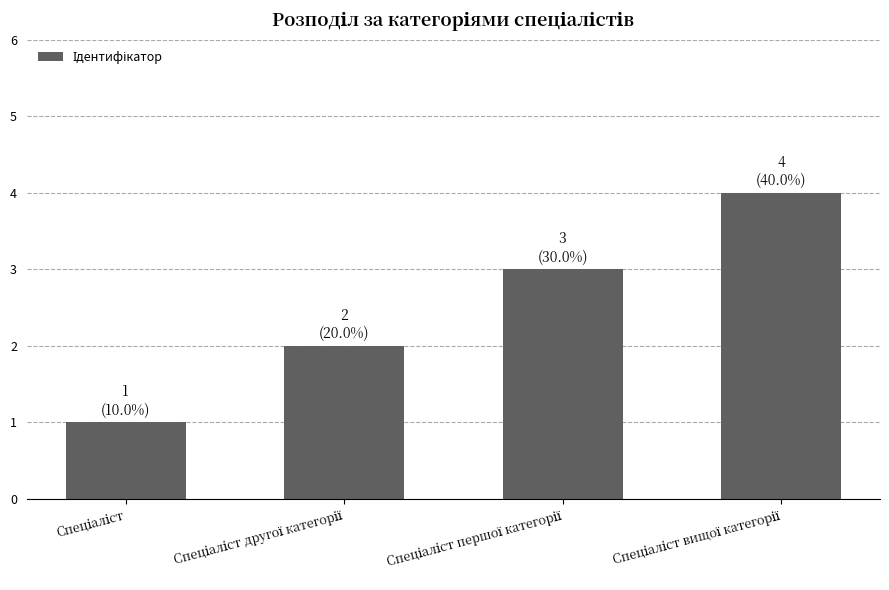

What is the sum of all values?

10